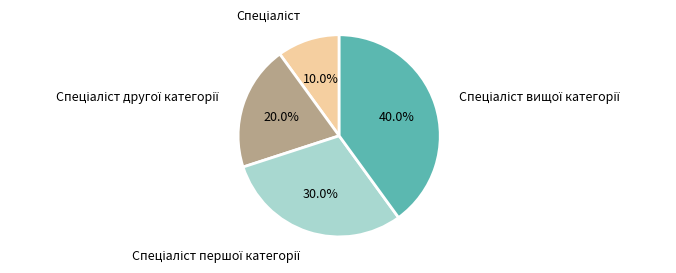

Is there a majority slice in this chart?

No